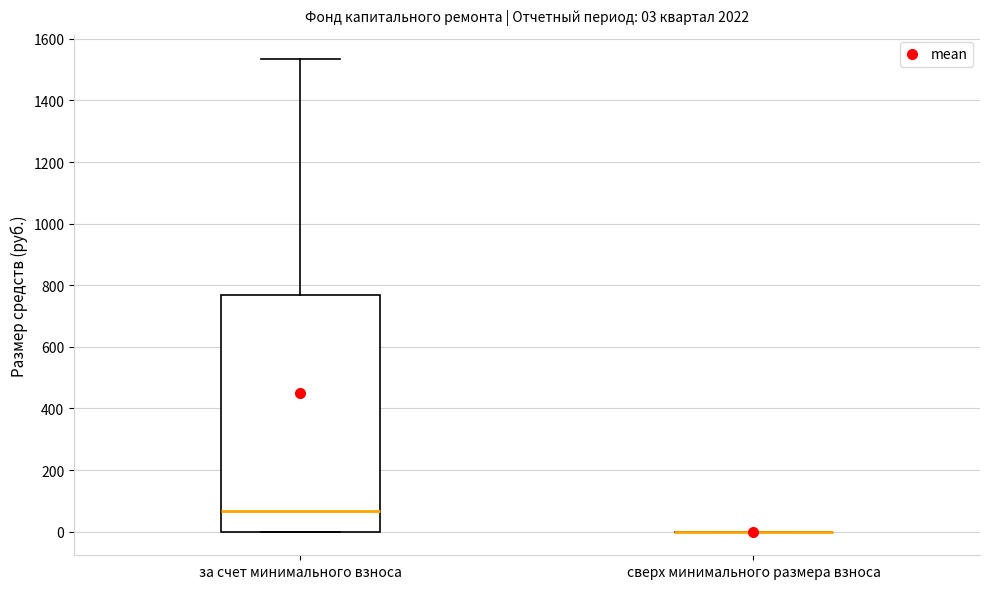

Which box is the tallest, from its lower edge to its upper edge?

за счет минимального взноса